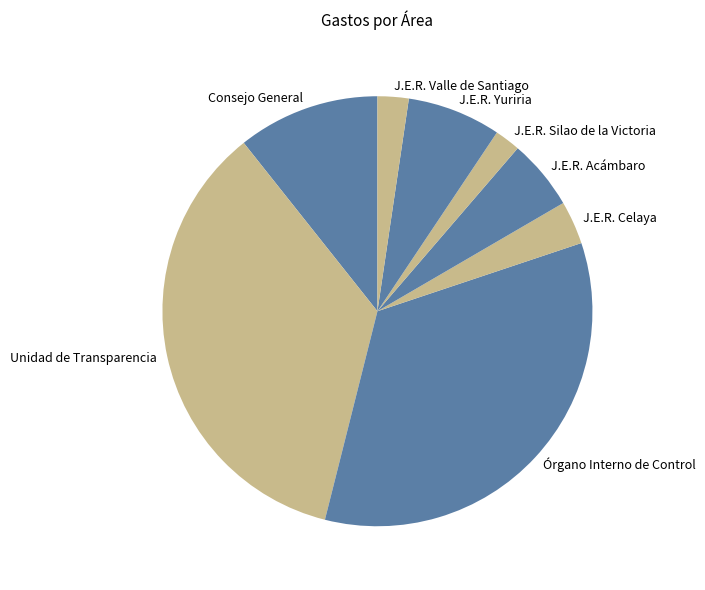

What is the ratio of the value at J.E.R. Celaya to the value at J.E.R. Silao de la Victoria?

1.7